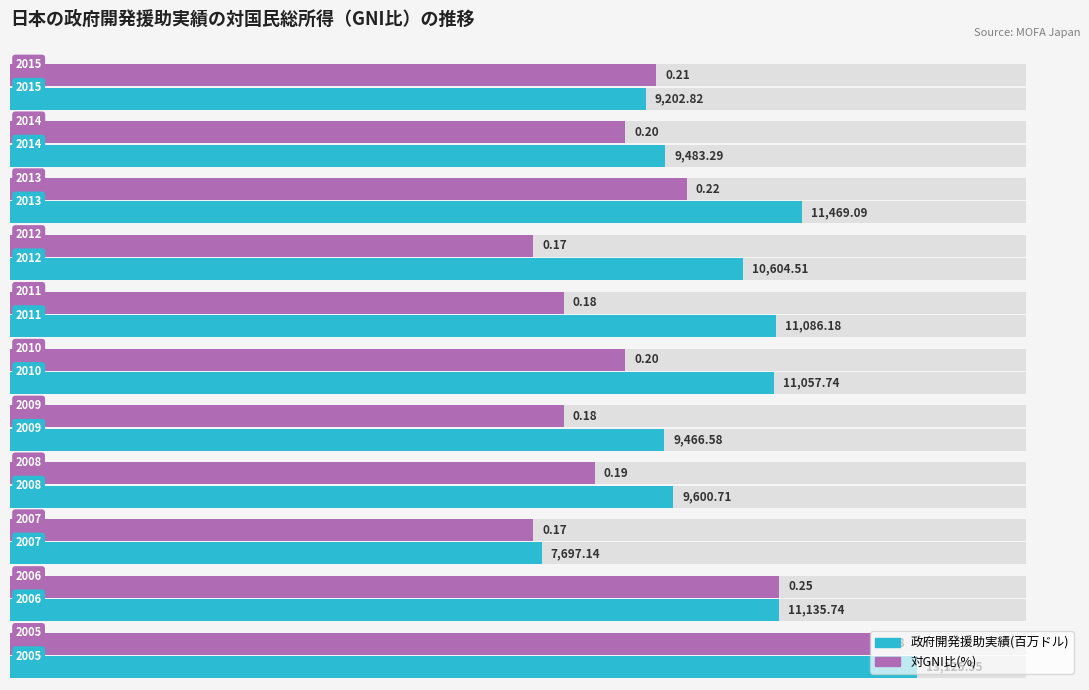

Rank the series at 4000 from highest to lowest value.

政府開発援助実績(百万ドル), 対GNI比(%)